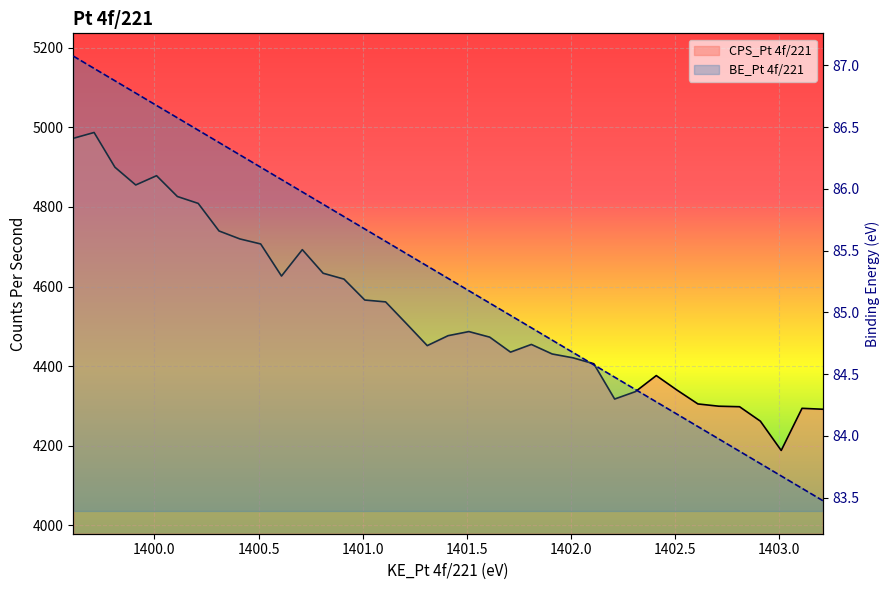

What is the sum of all CPS_Pt 4f/221 values?

167937.0